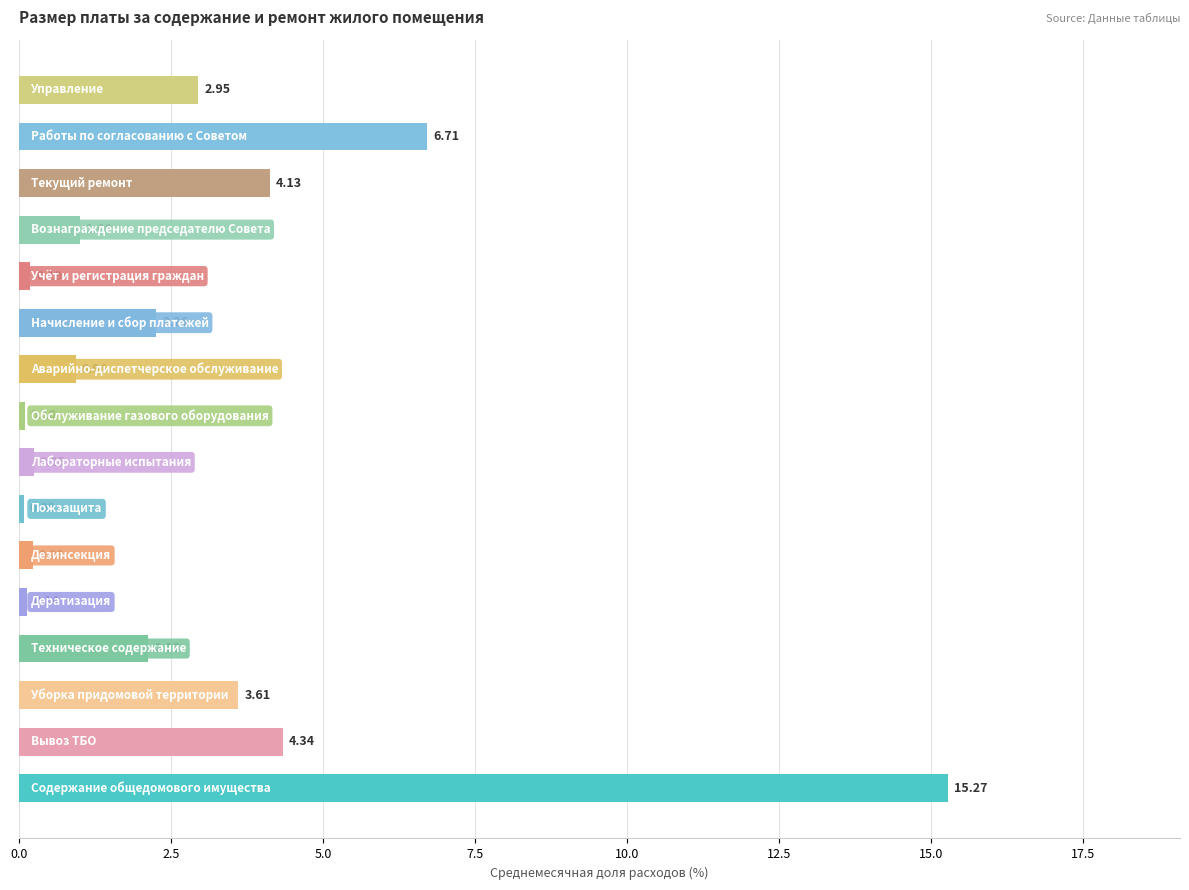

What is the difference between the second highest and minimum values?

6.6